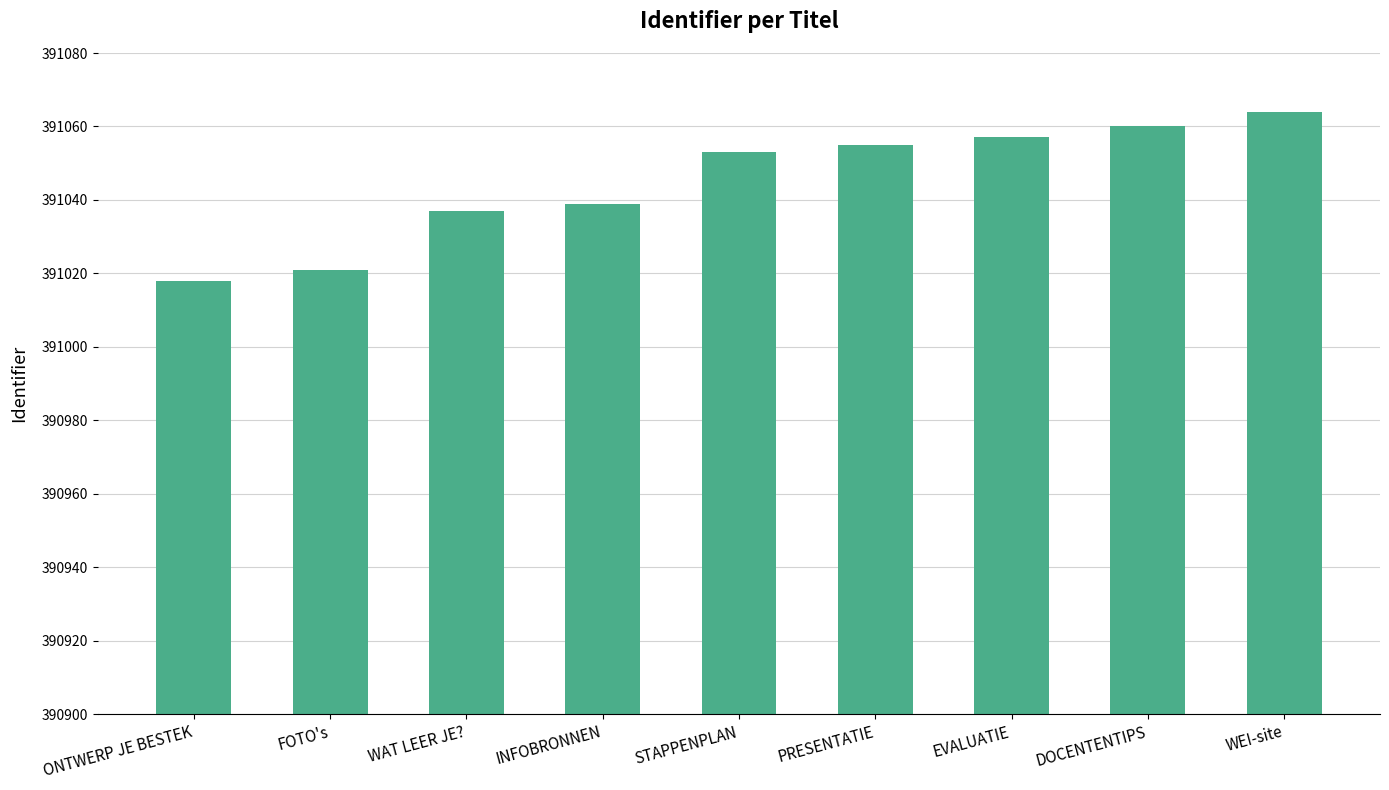

What position from the right is INFOBRONNEN?

6